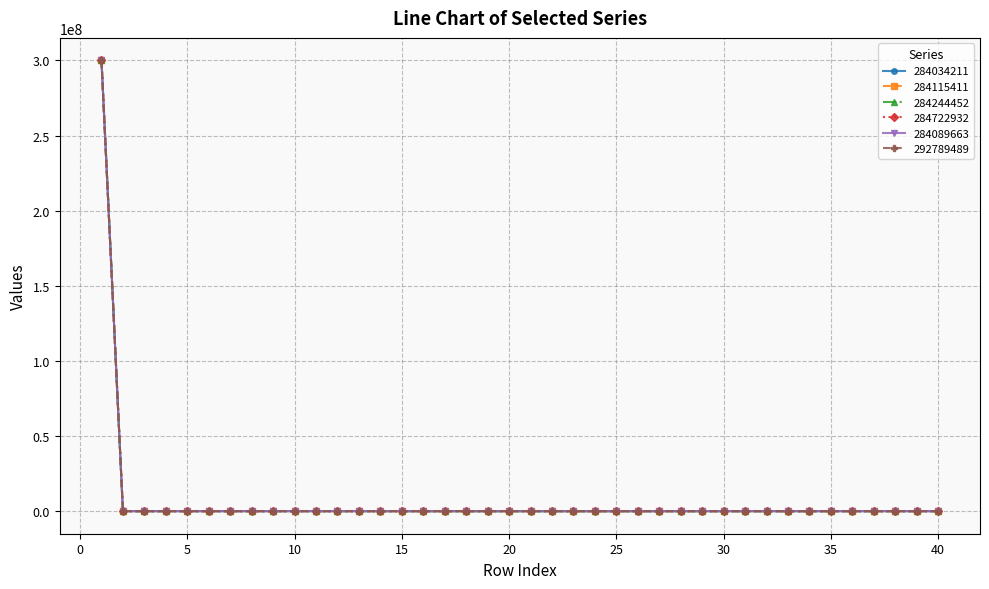

How many data points in 284244452 are less than 384?

20